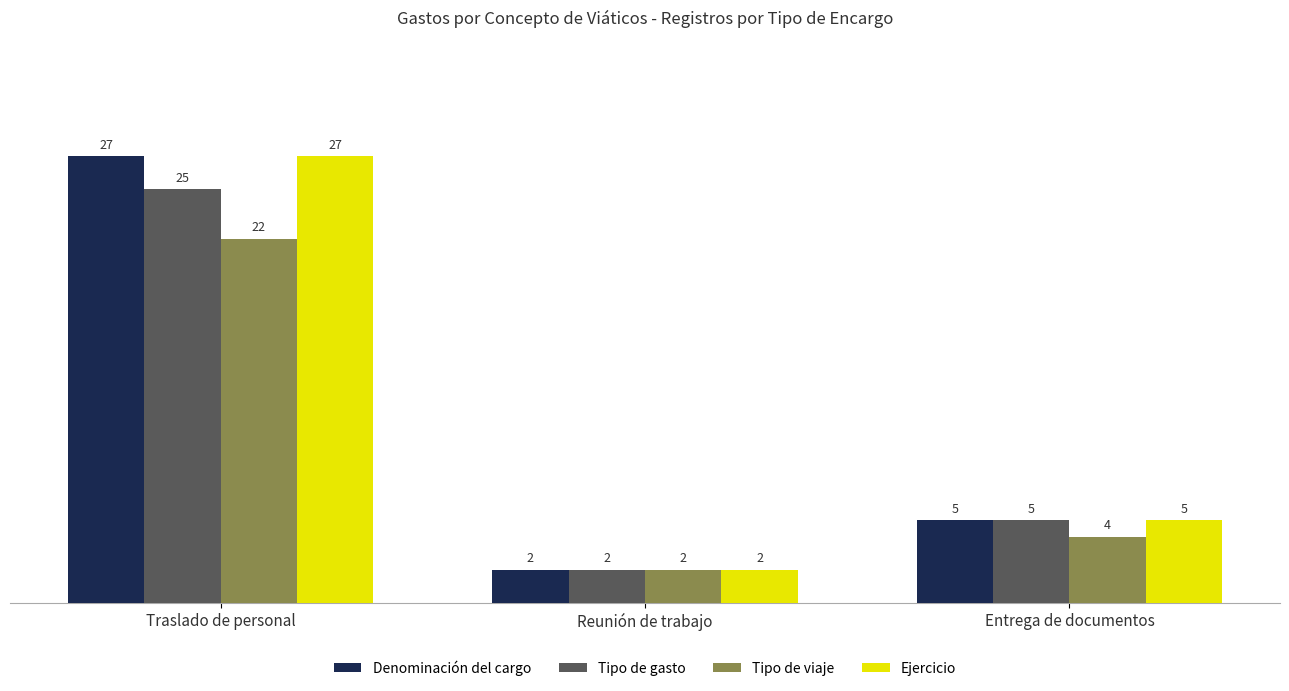

What position from the left is Traslado de personal?

1